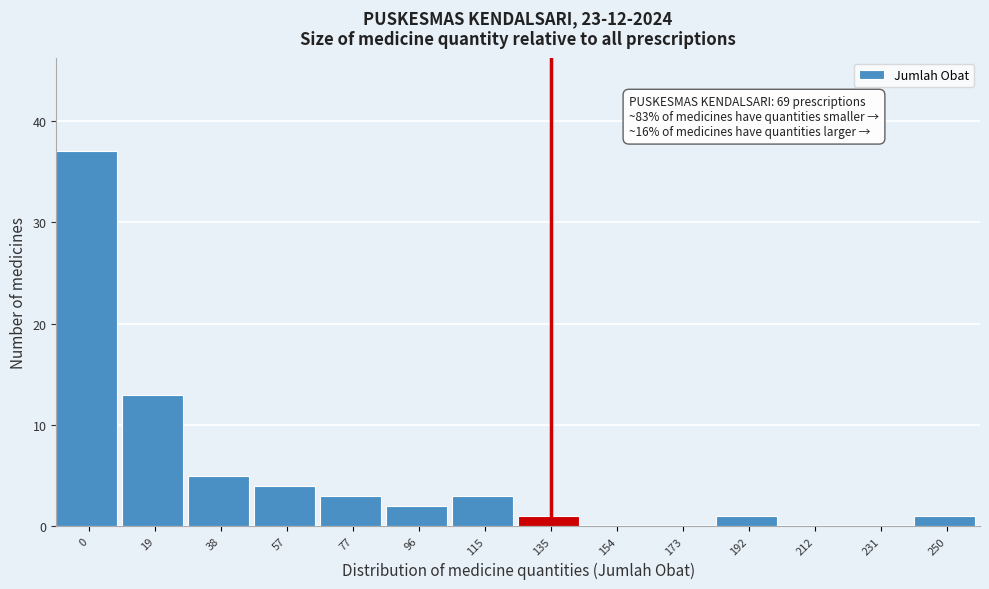

Reading left to right, list all the values displayed in this chart.

0=37	19=13	38=5	57=4	77=3	96=2	115=3	135=1	154=0	173=0	192=1	212=0	231=0	250=1